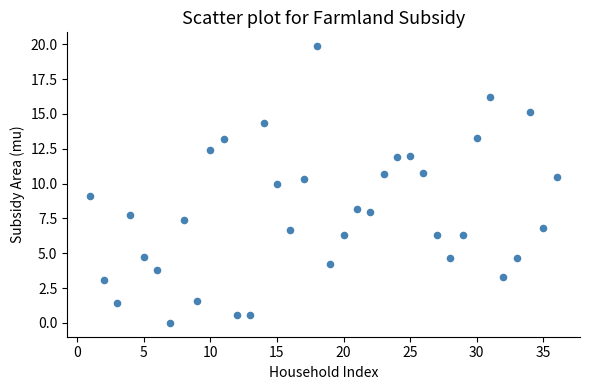

What is the range of X values (max minus min)?

35.0